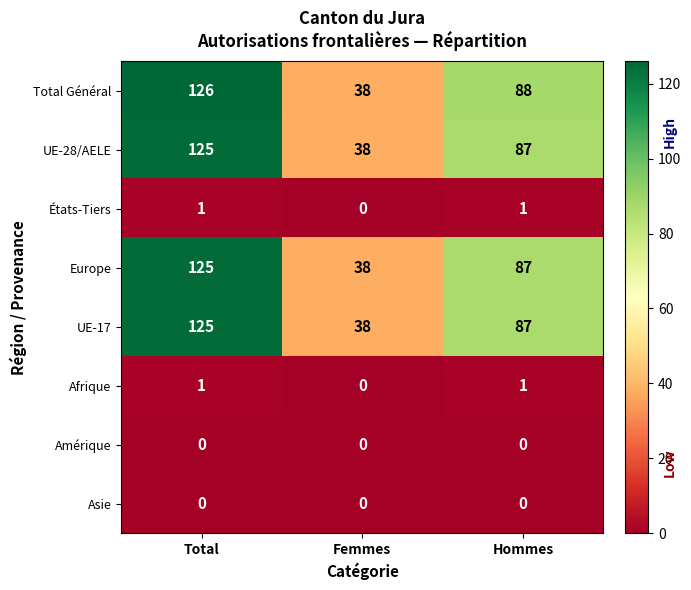

At which category does the chart reach its peak across all series?

Total